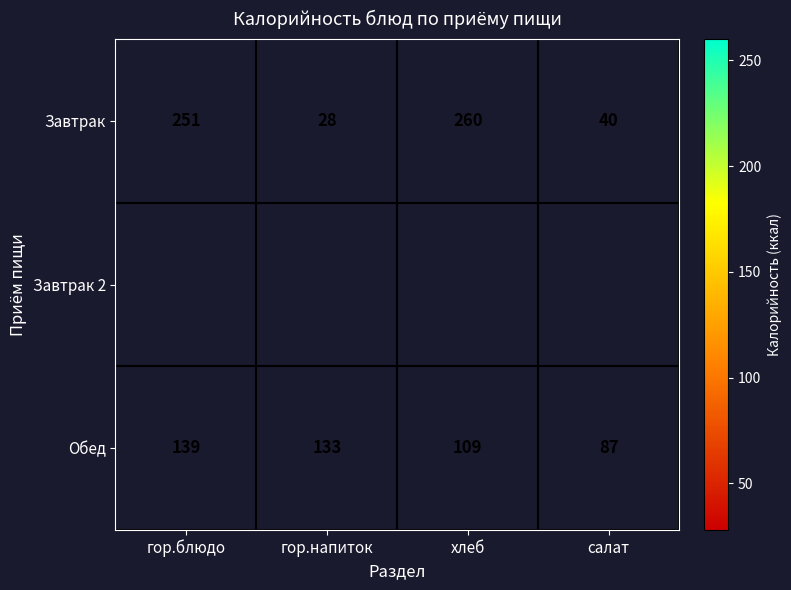

Where is Завтрак nearest to the value 144?

салат